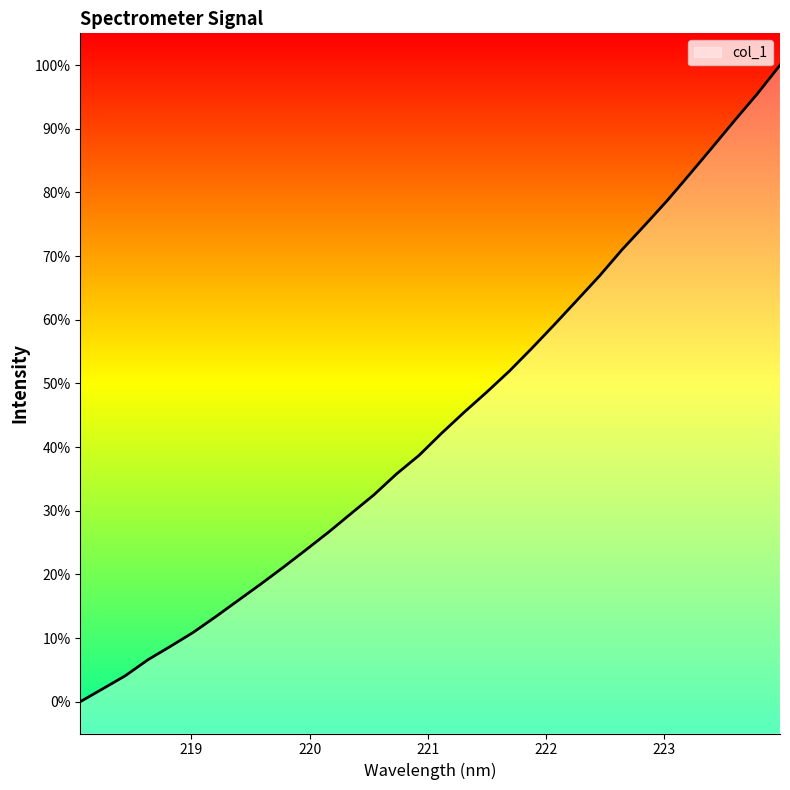

What is the difference between the maximum and minimum values?

100.0